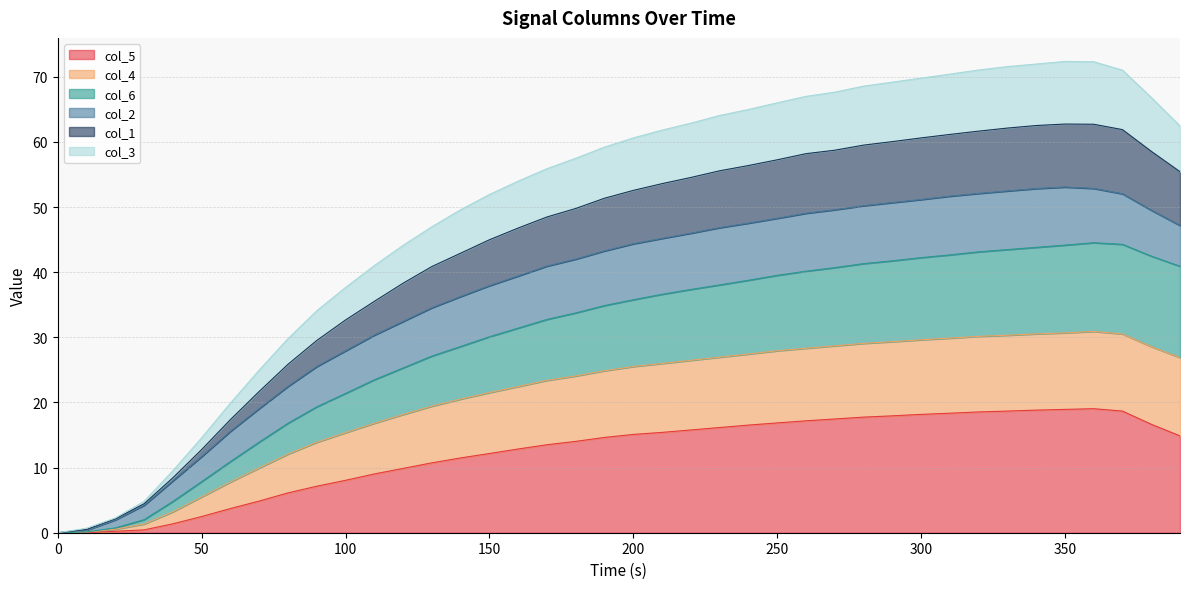

True or false: col_4 and col_3 cross at least once.

False